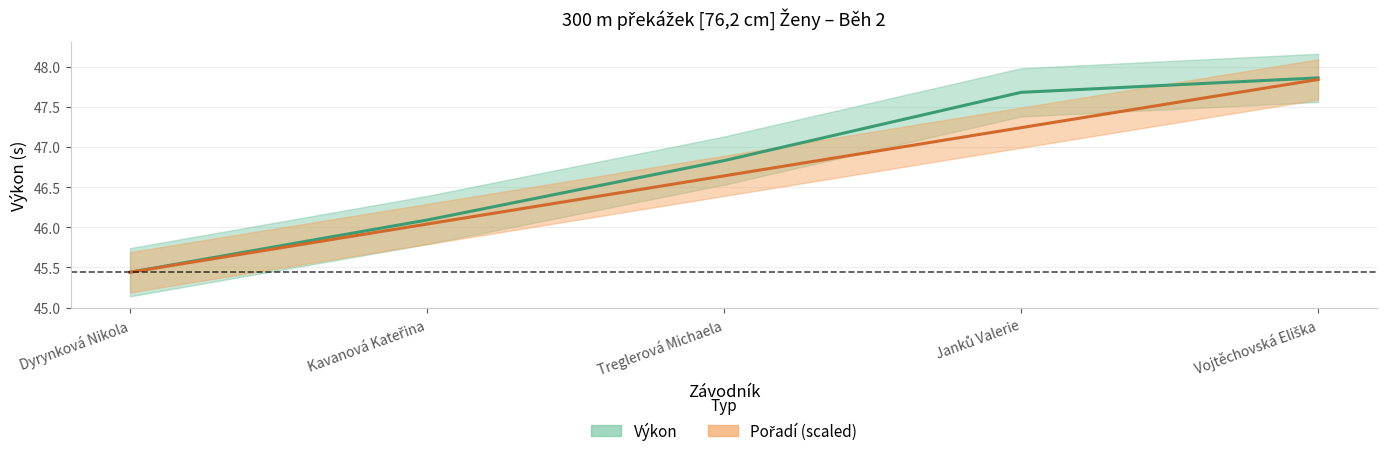

At which label does Výkon first exceed 46?

Kavanová Kateřina